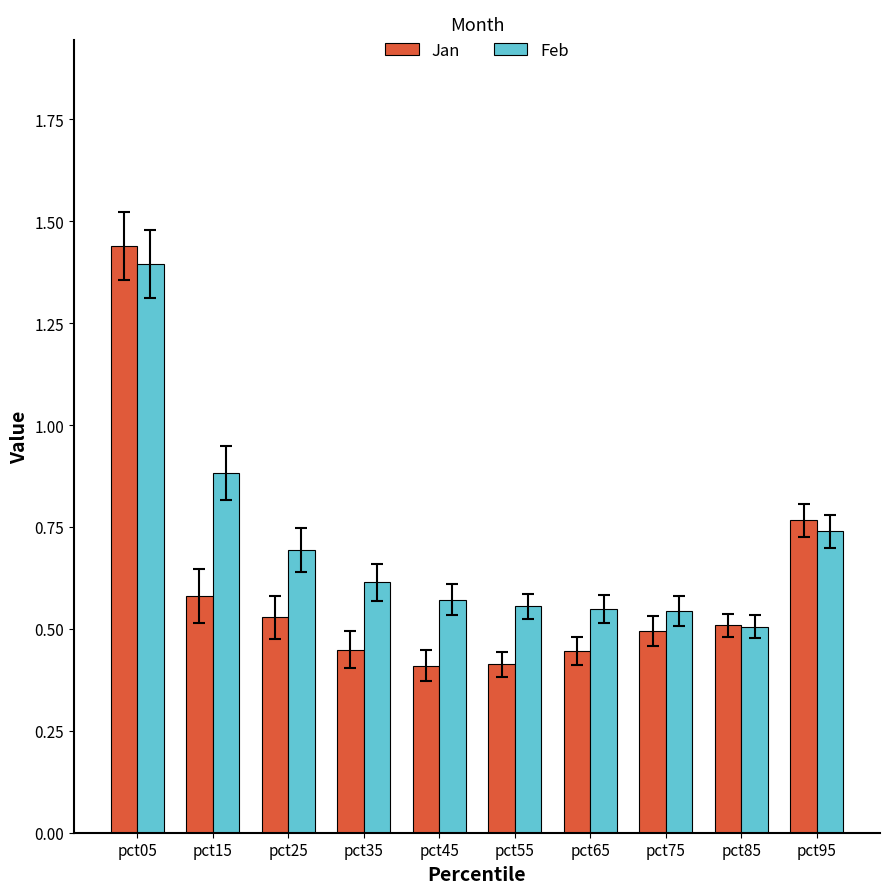

Which category has the highest value in the Jan series?

pct05